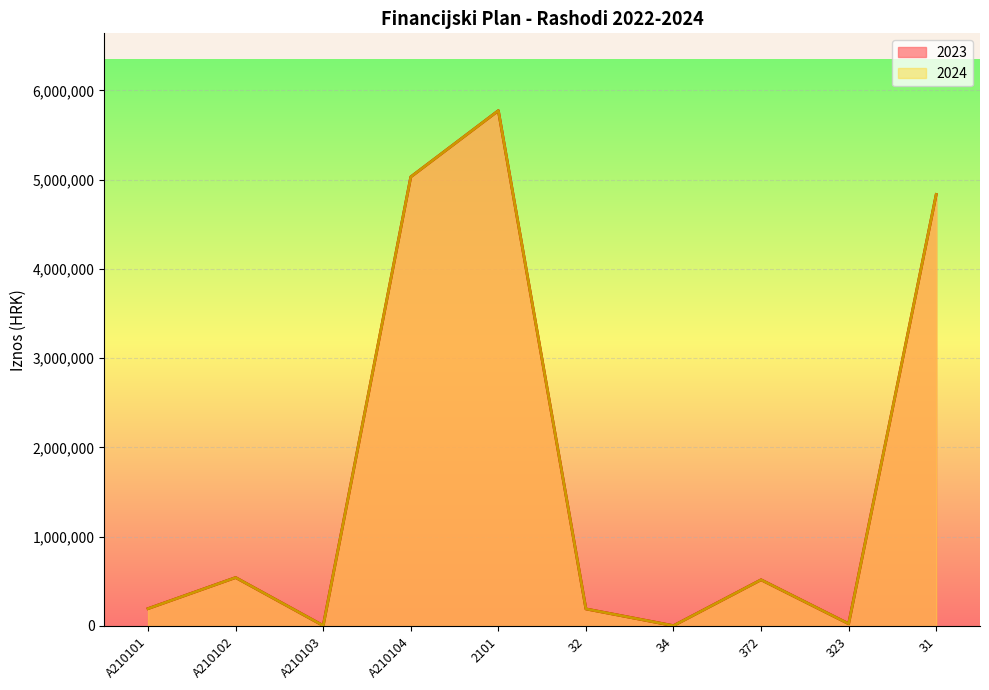

What is the minimum value shown in the chart?

3500